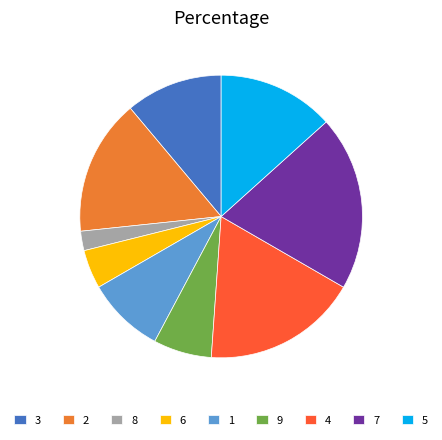

Does 4 represent more than half of the total?

No